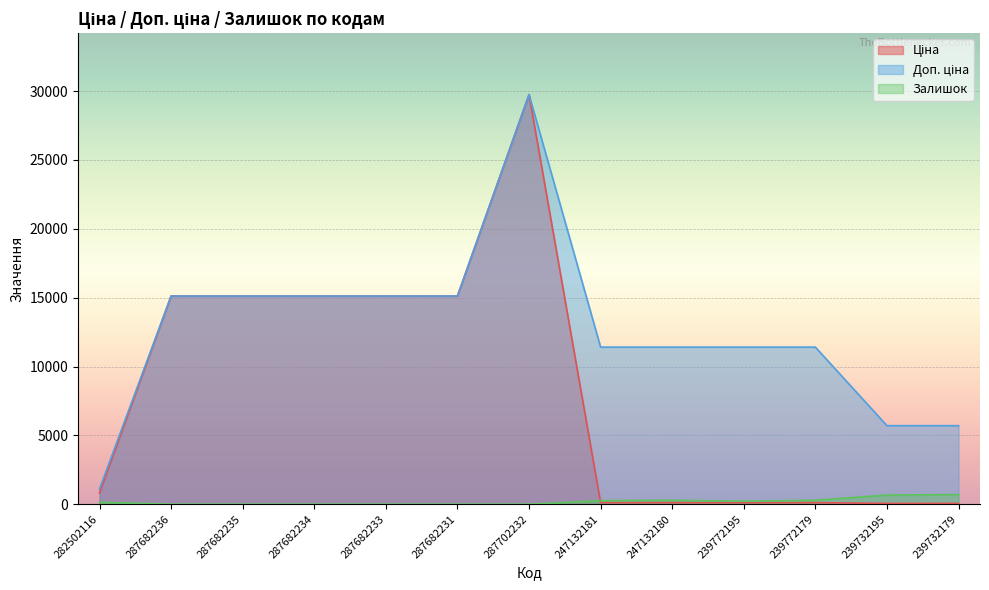

How many values in the Доп. ціна series exceed 11410?

6